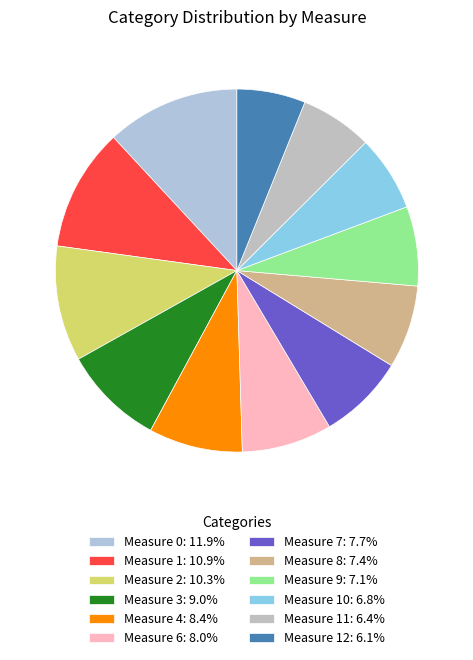

Rank the categories by value from highest to lowest.

0, 1, 2, 3, 4, 6, 7, 8, 9, 10, 11, 12